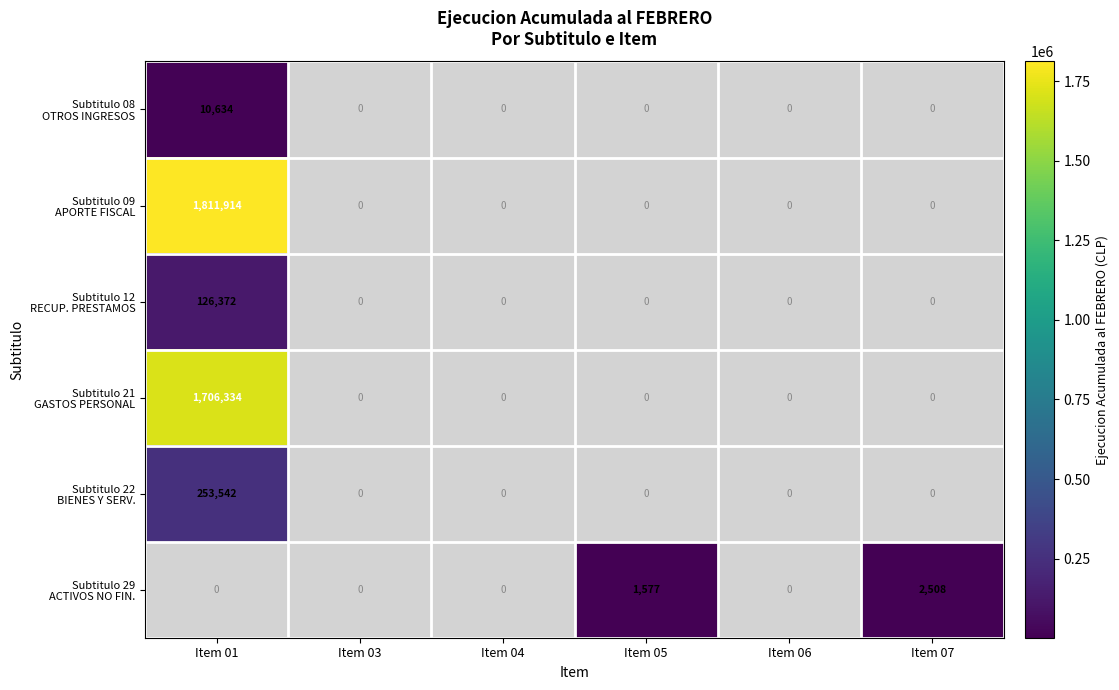

What is the smallest value displayed?

1577.0